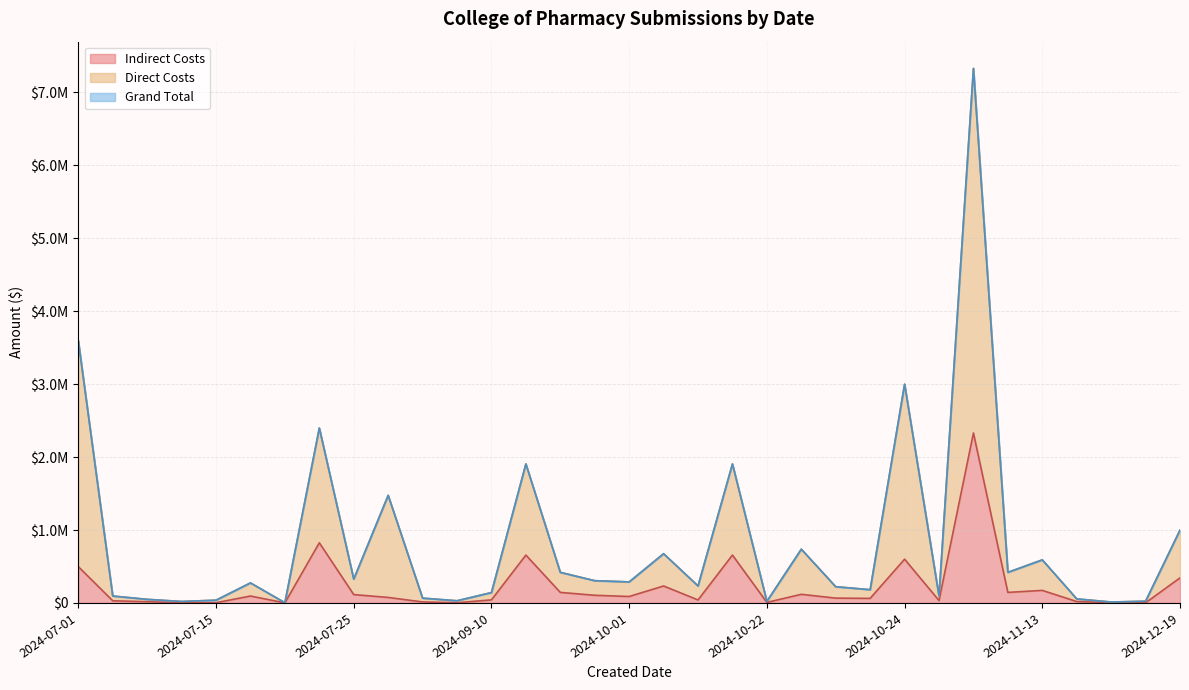

Reading right to left, what are all the values shown in this chart?

Direct Costs: 998440	23760	12500	55687	590769	419375	7330568	95424	3000000	181548	222502	736958	21350	1906250	232852	675457	288200	305000	419375	1906250	142000	30000	65957	1475334	326500	2398598	3095	274879	37800	20000	49349	94964	3594341
Indirect Costs: 343725	1760	4303	19171	171930	144375	2330568	32851	600000	62500	66010	118134	7350	656250	40854	232534	88200	105000	144375	656250	42000	2727	13610	75334	114487	825058	639	94630	2800	1818	16989	29242	497573
Grand Total: 998440	23760	12500	55687	590769	419375	7330568	95424	3000000	181548	222502	736958	21350	1906250	232852	675457	288200	305000	419375	1906250	142000	30000	65957	1475334	326500	2398598	3095	274879	37800	20000	49349	94964	3594341